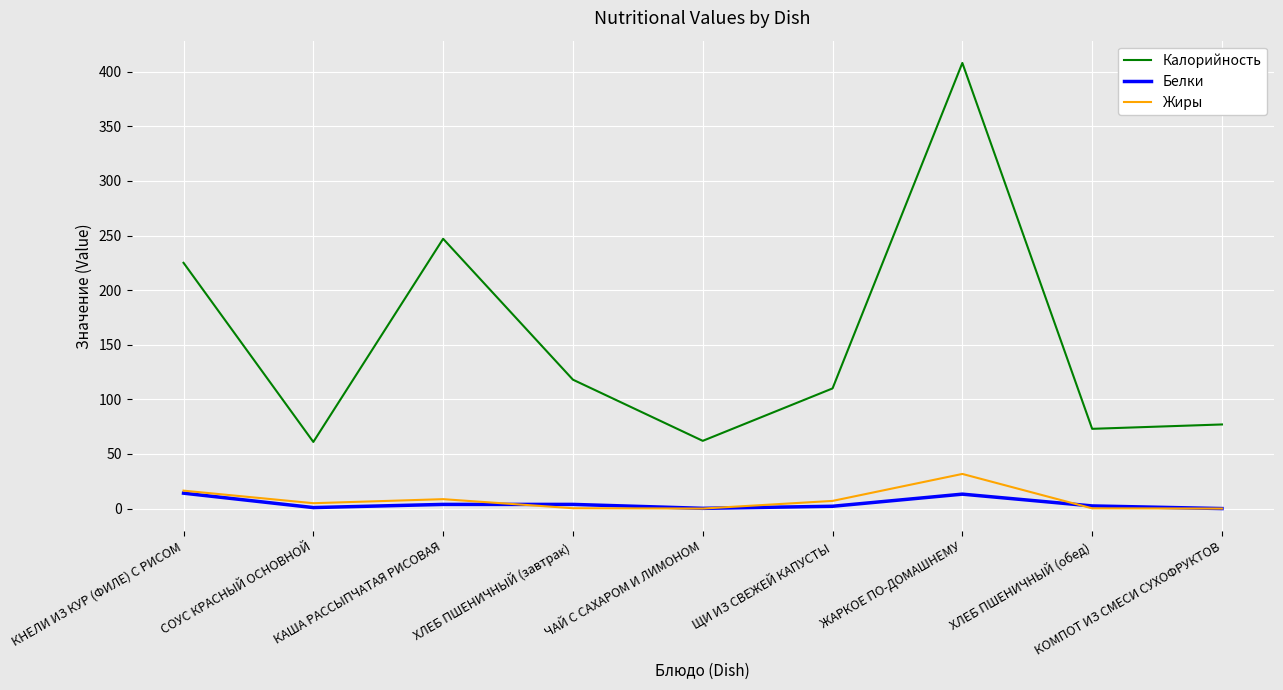

What position from the right is КНЕЛИ ИЗ КУР (ФИЛЕ) С РИСОМ?

9